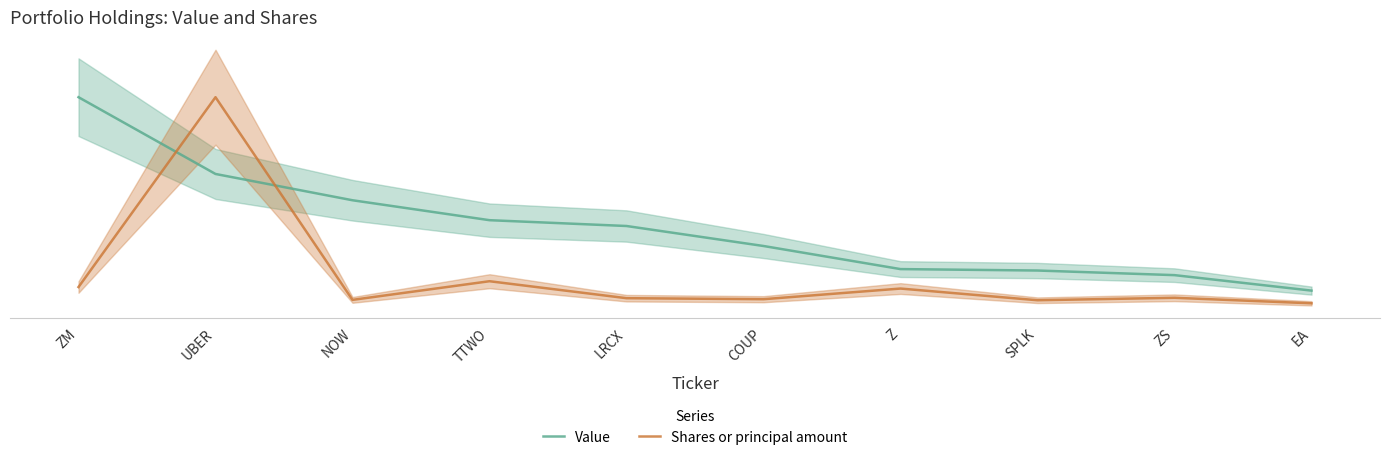

What is the sum of the Value values at Z and SPLK?

29001000.0